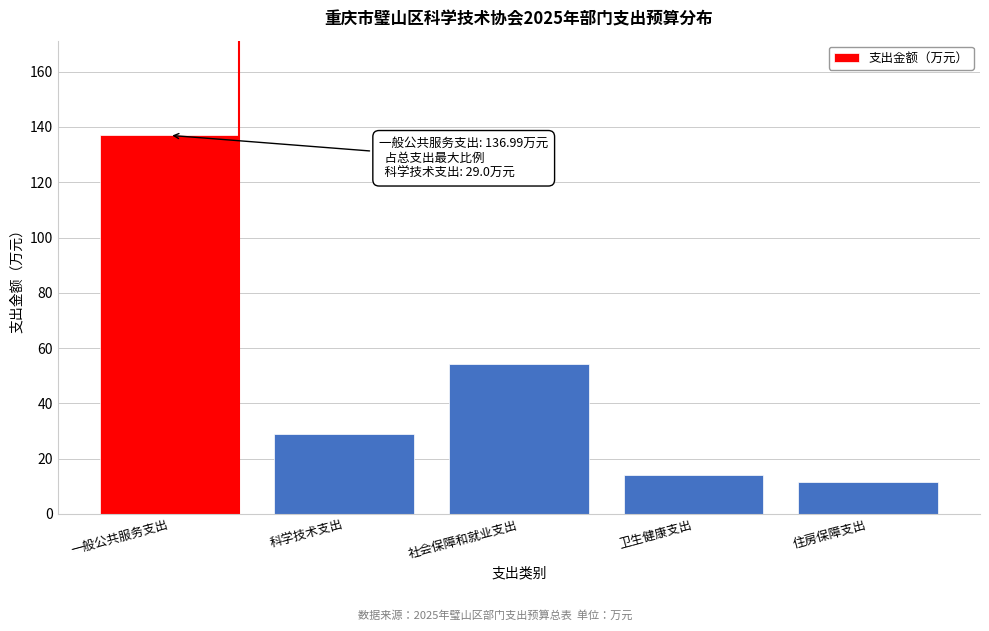

Reading right to left, extract all data points from this chart.

11.7	14.1	54.1	29.0	137.0